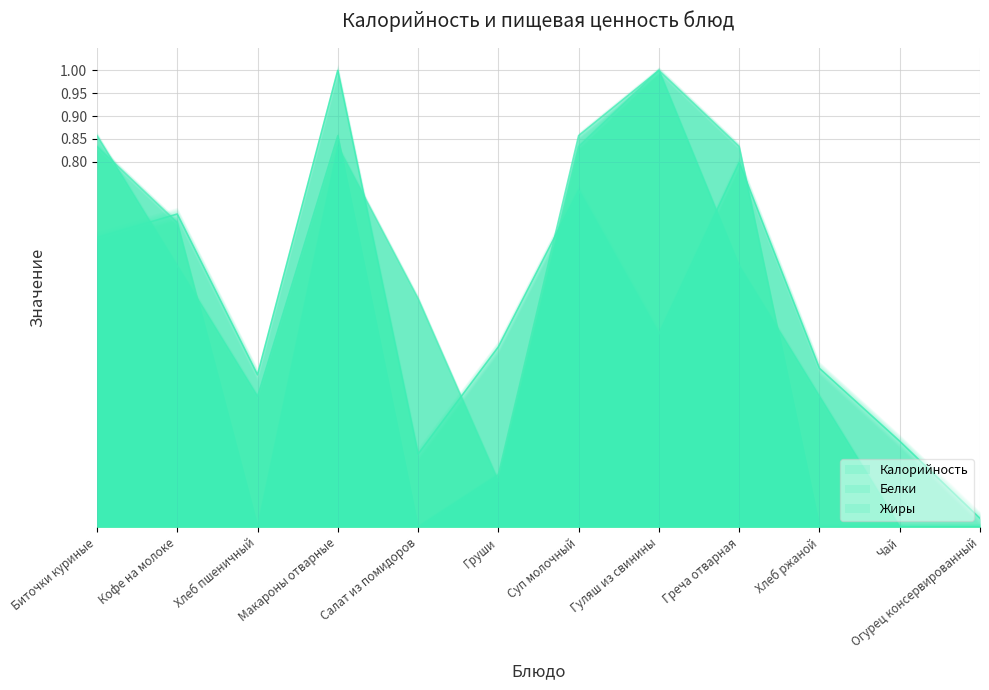

What position from the right is Хлеб пшеничный?

10